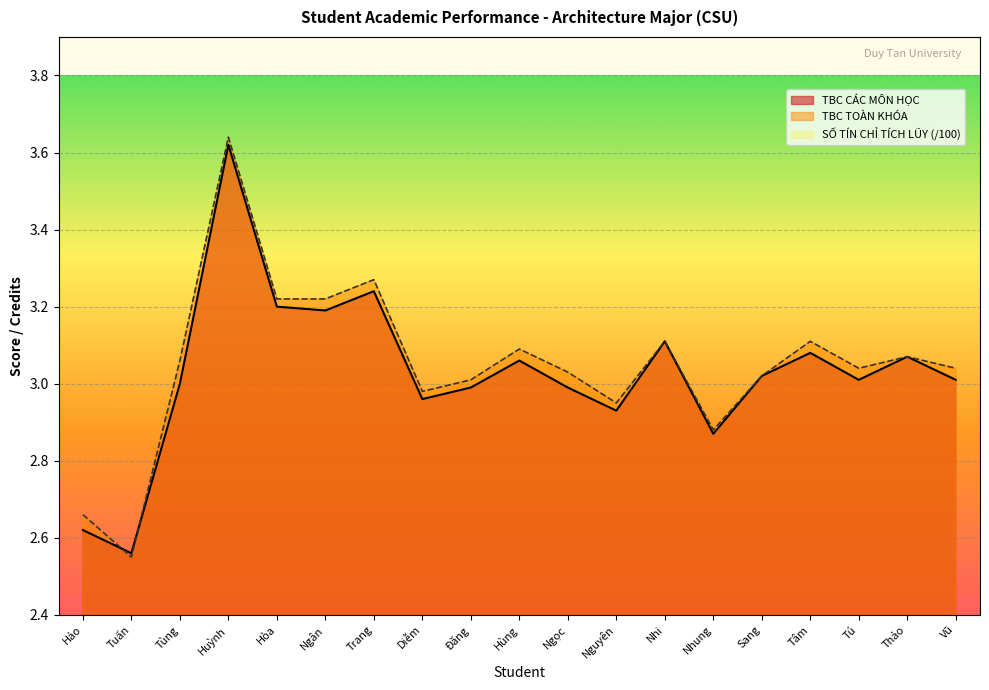

True or false: TBC CÁC MÔN HỌC and TBC TOÀN KHÓA intersect in this chart.

True